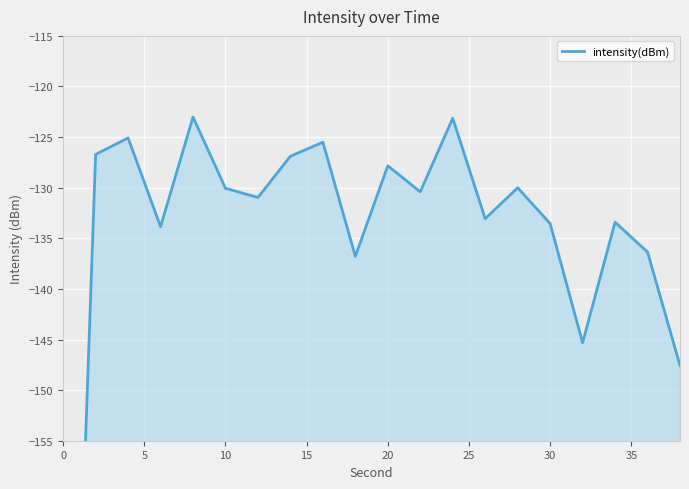

How many lines are shown in the chart?

1